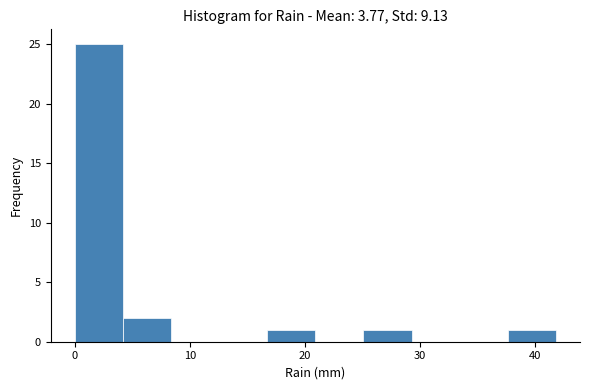

Reading left to right, transcribe this chart: for each bar, give the range it covers on the x-axis and its height. Neither the bar edges nor the heights are printed on the chart, so give them approximately, as read against the axes.

0 to 4: 25
4 to 8: 2
8 to 13: 0
13 to 17: 0
17 to 21: 1
21 to 25: 0
25 to 29: 1
29 to 33: 0
33 to 38: 0
38 to 42: 1